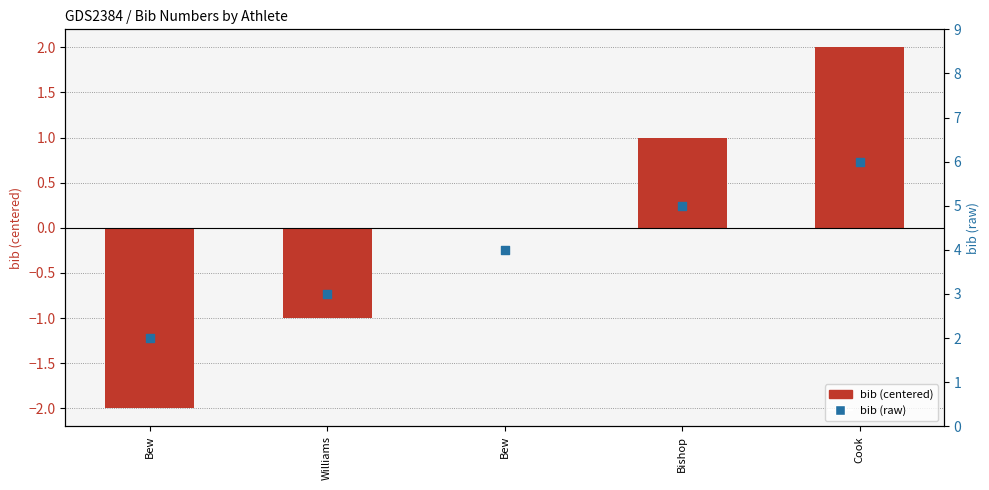

What is the total value across all series at Cook?

8